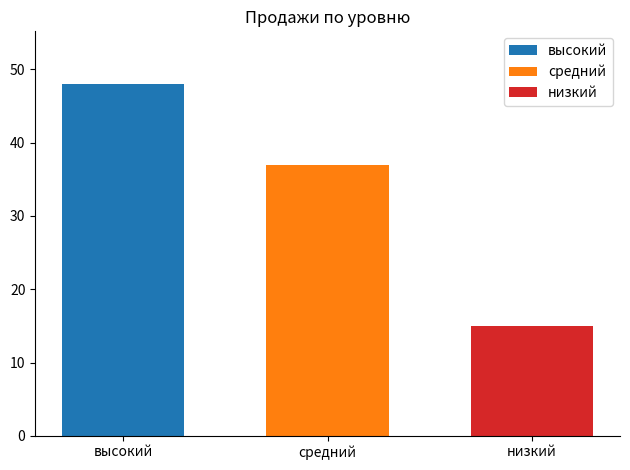

Count the number of data series in this chart.

3